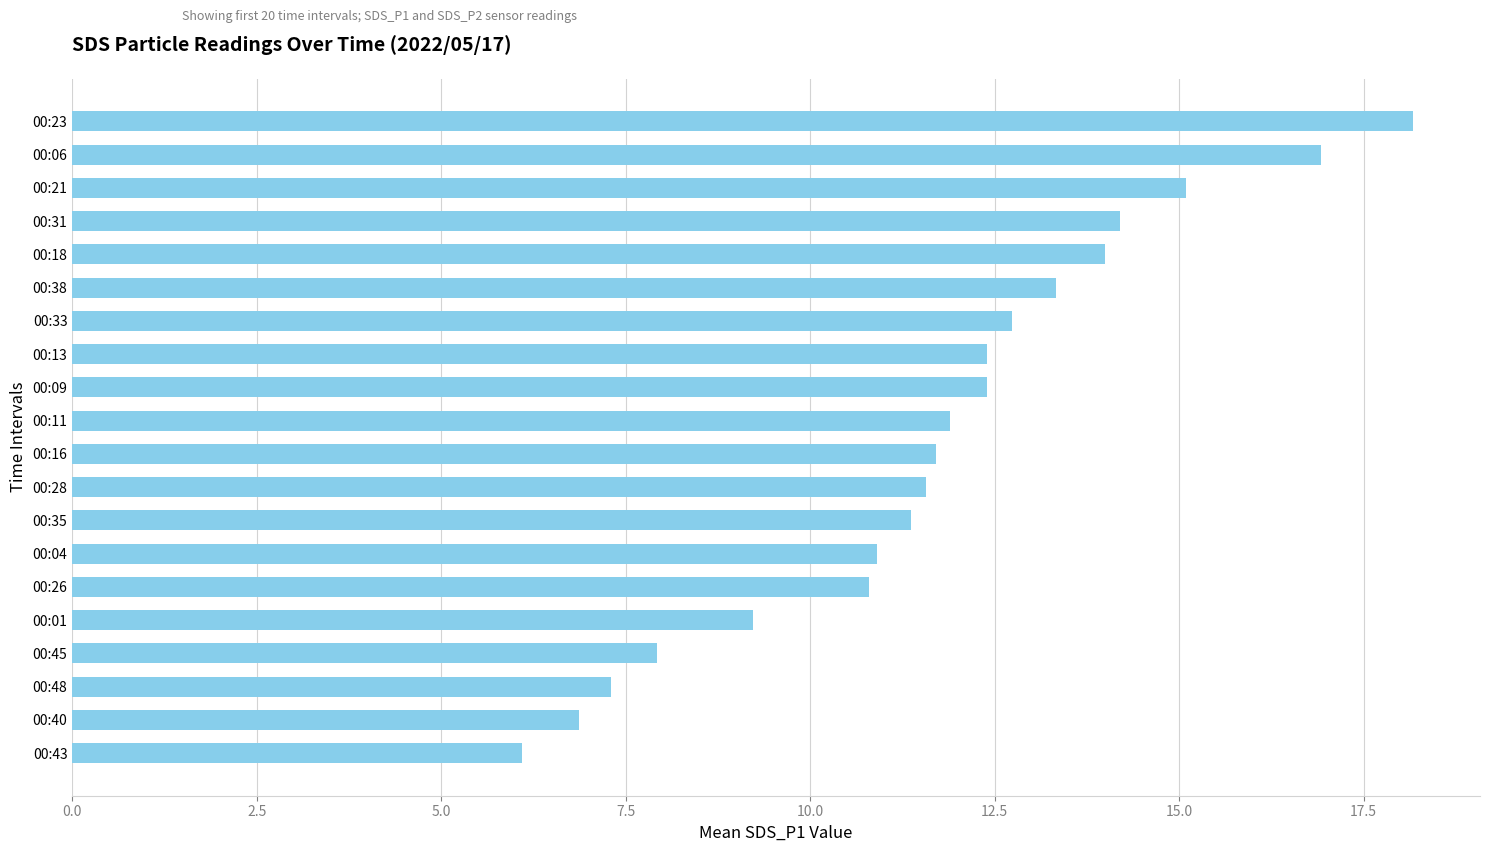

What is the greatest value displayed?

18.2